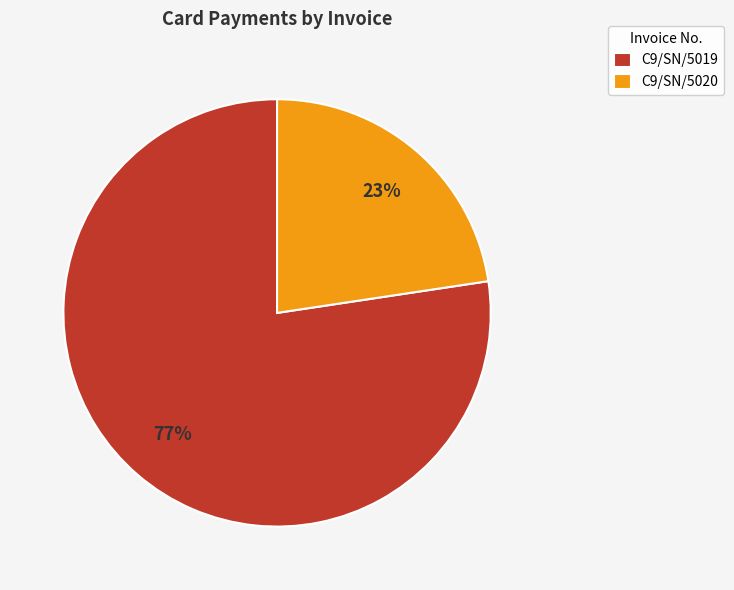

True or false: C9/SN/5019 accounts for 86% of the total.

False